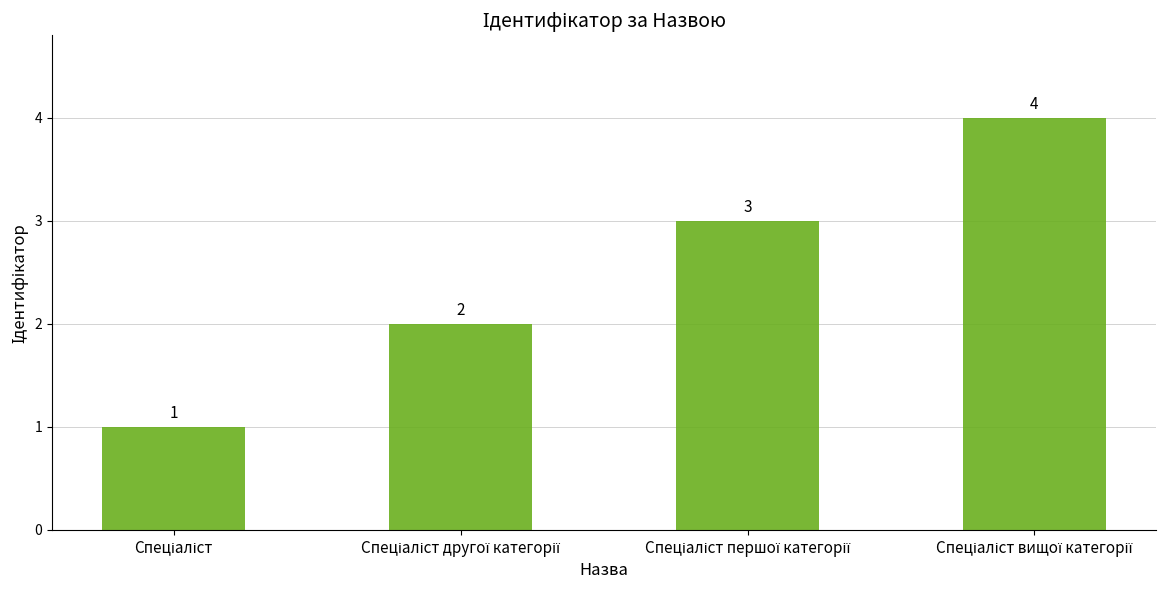

Reading left to right, extract all data points from this chart.

1	2	3	4